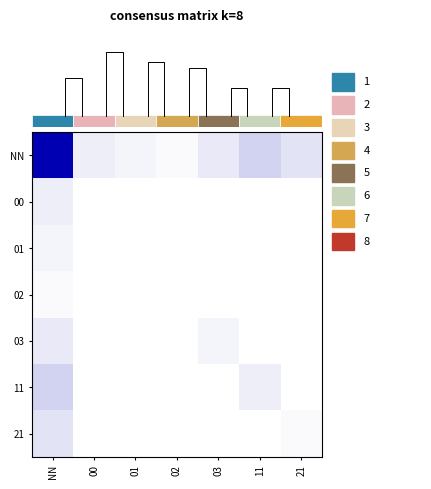

Which label corresponds to the smallest value in the chart?

00